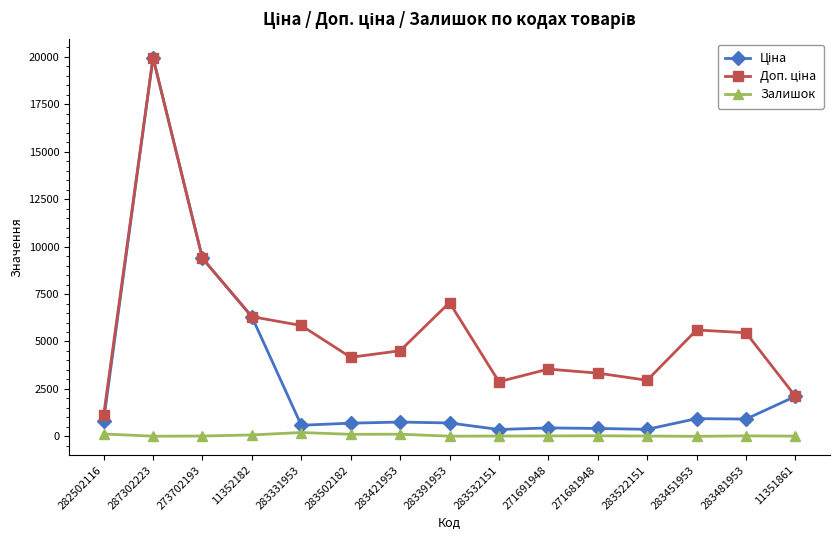

What is the label of the 3rd point from the left?

273702193